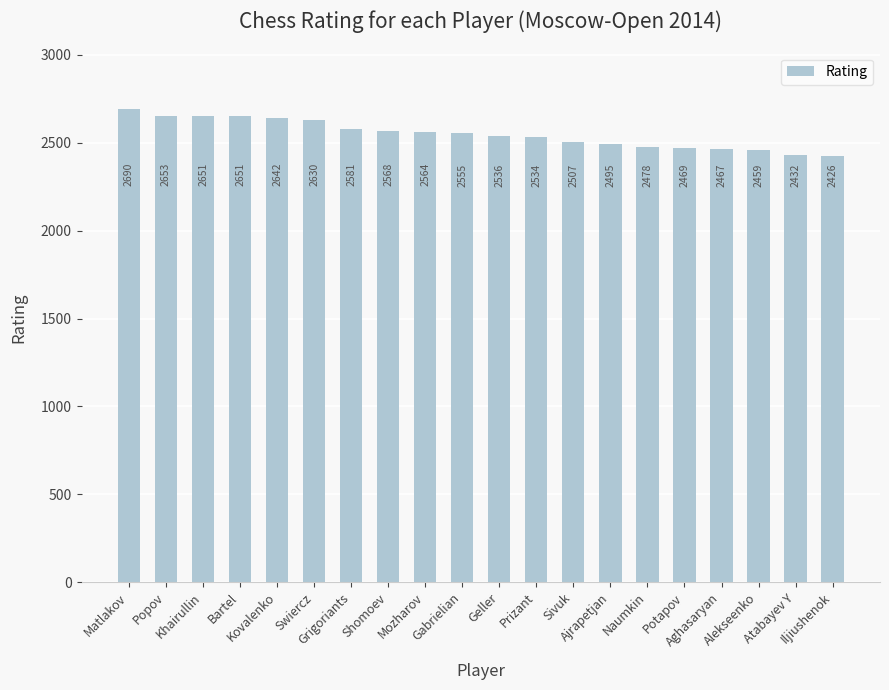

What is the value of the 8th bar from the left?

2568